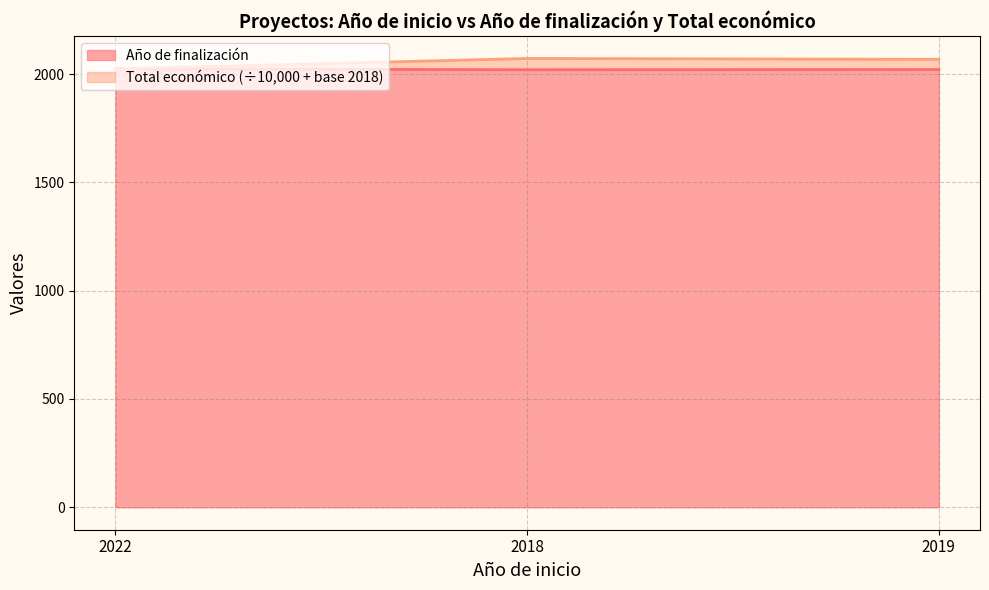

What is the average value of the Año de finalización series?

2021.7